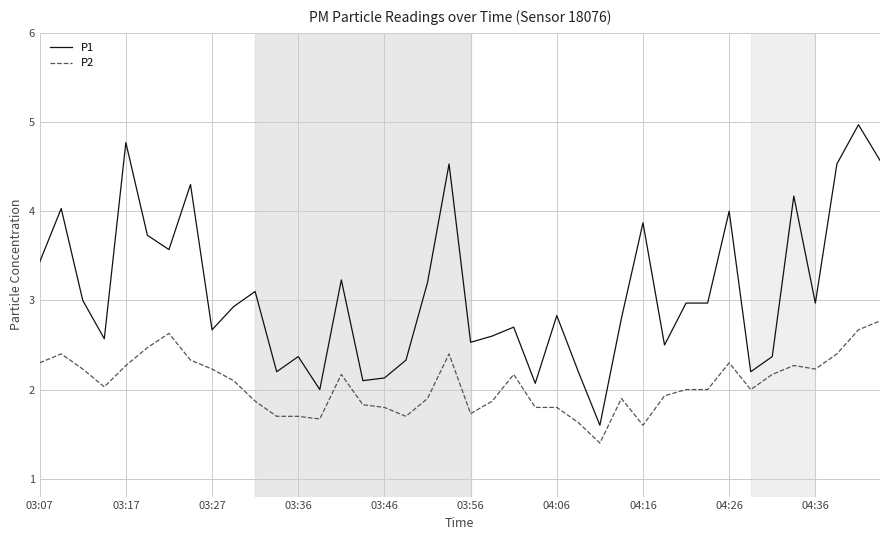

True or false: P2 and P1 intersect in this chart.

False